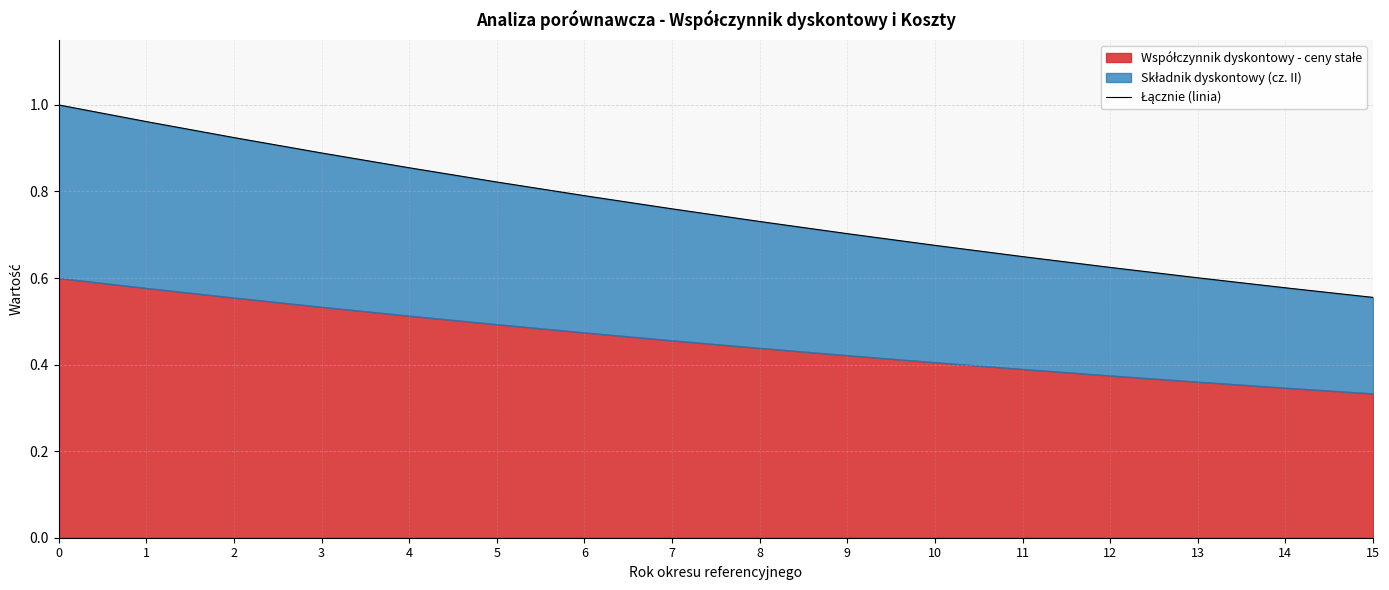

The value at 7 is 1.2. True or false?

False